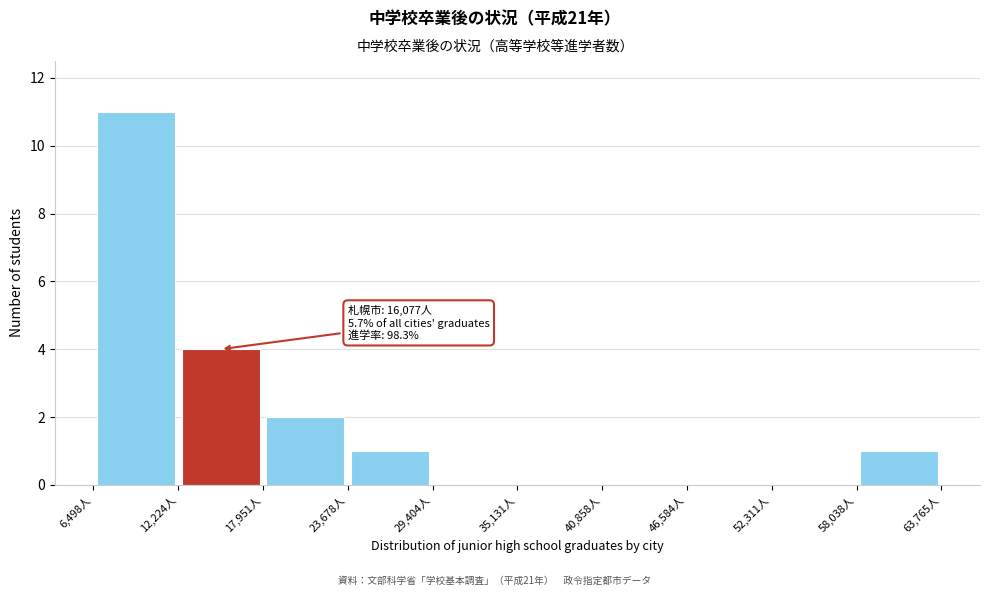

Over which range of the x-axis is the bar tallest?

6000 to 12000